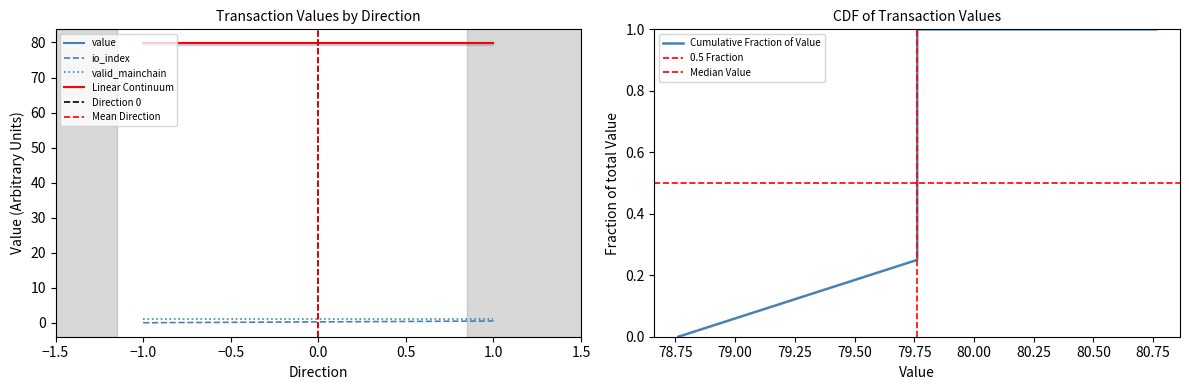

Is this an area chart (filled region under the line)?

No